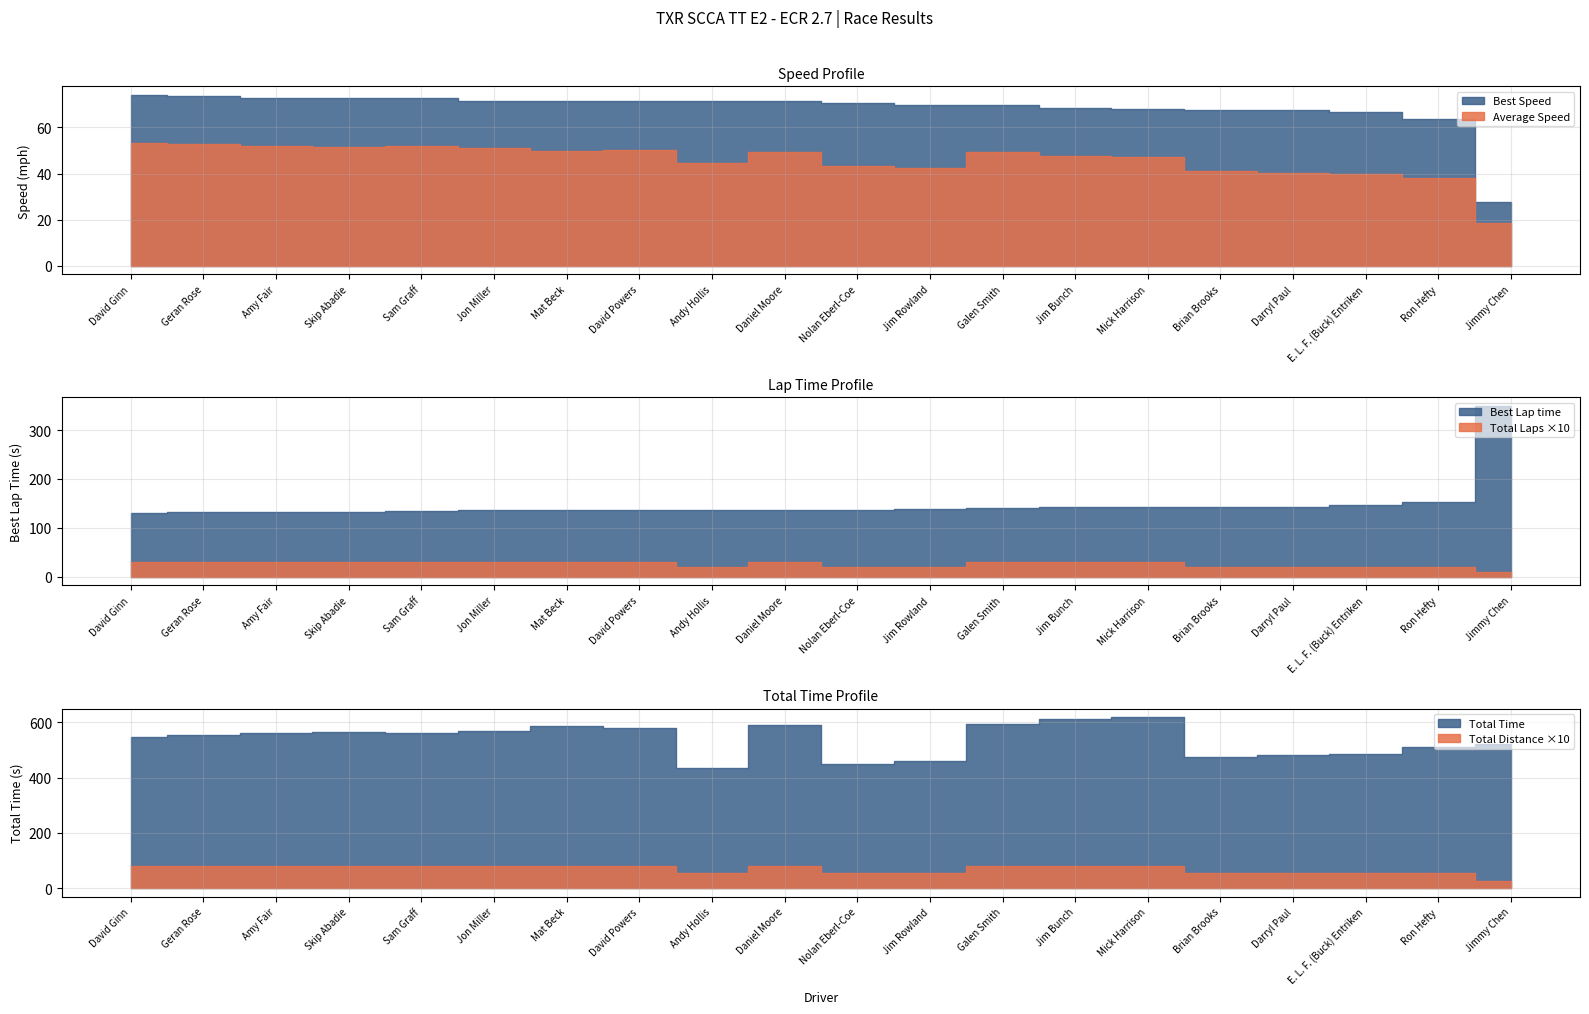

What is the value of the Average Speed point at the 11th from the left?

43.2